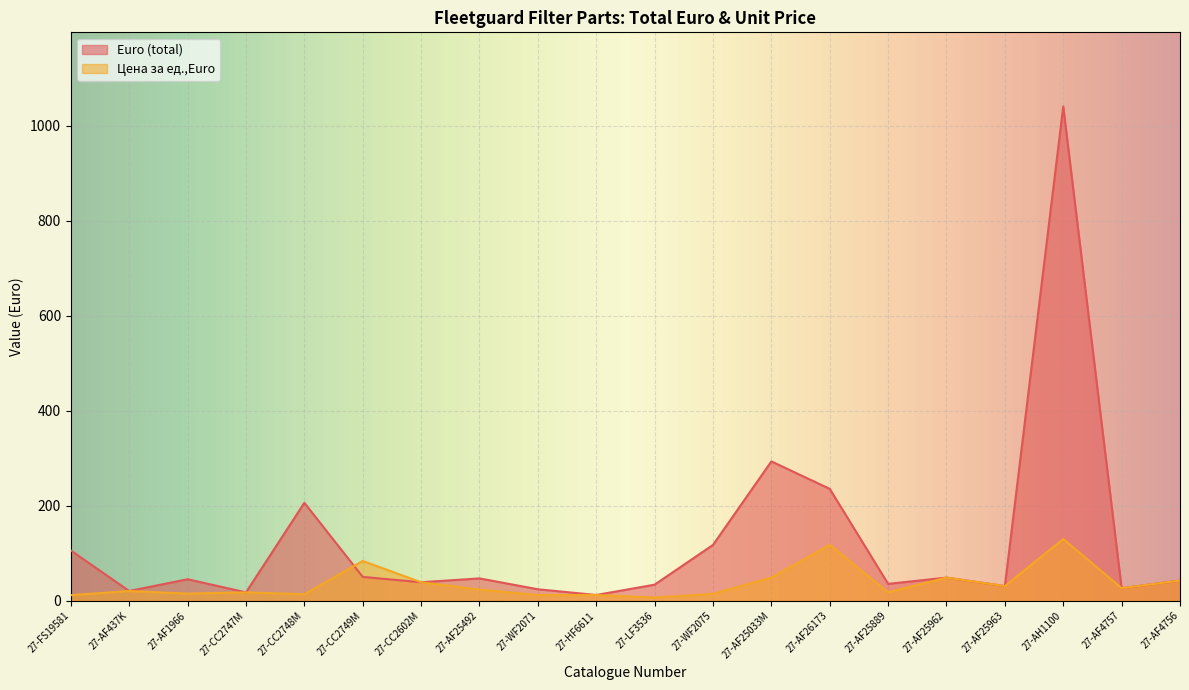

What is the sum of the Цена за ед.,Euro values at 27-HF6611 and 27-CC2749M?

95.9